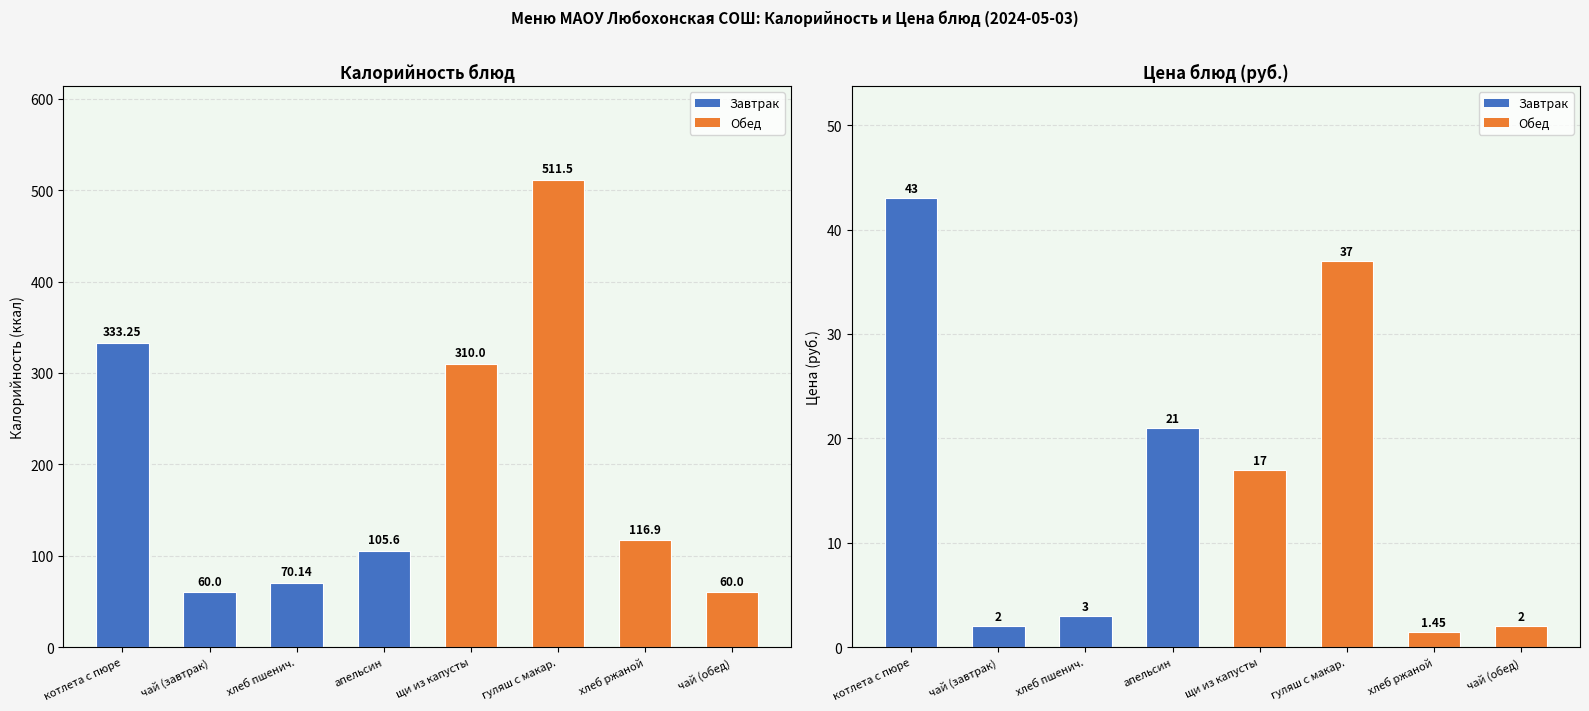

Which series has the largest range (max minus min)?

Калорийность